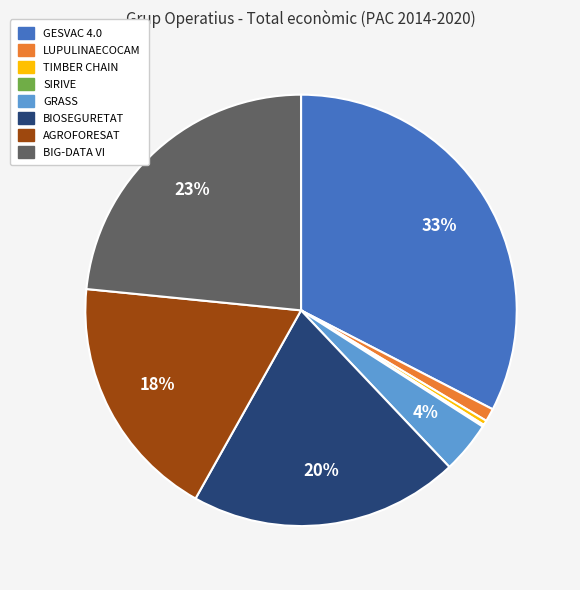

To the nearest percent, what is the average slice percentage?

12%